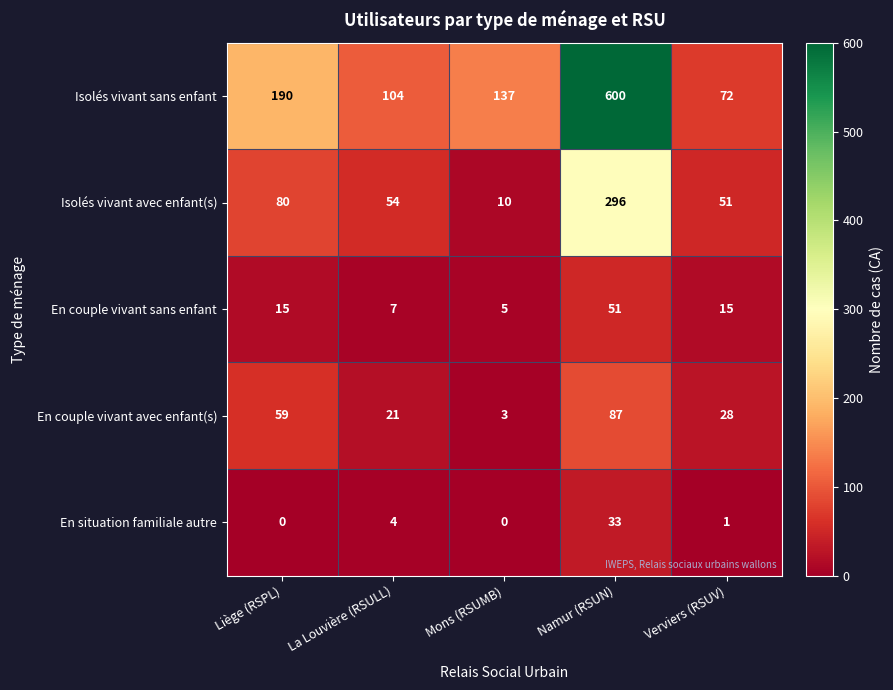

The En couple vivant avec enfant(s) series shows 5 at Mons (RSUMB). True or false?

False